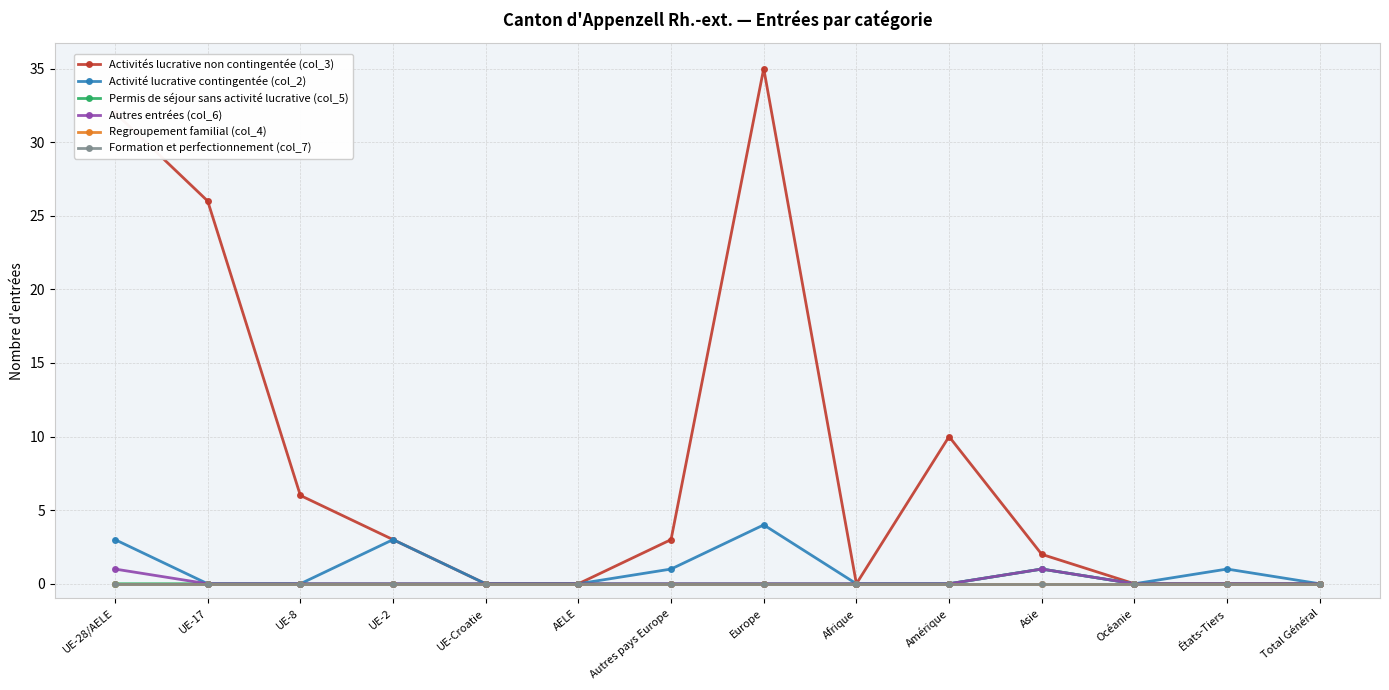

The value of Activités lucrative non contingentée (col_3) at Total Général is 0. True or false?

True